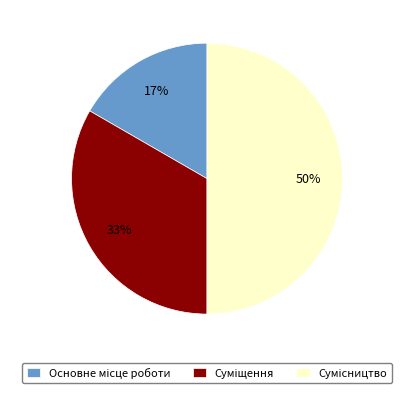

To the nearest percent, what is the difference between the largest and smallest slice percentages?

33%